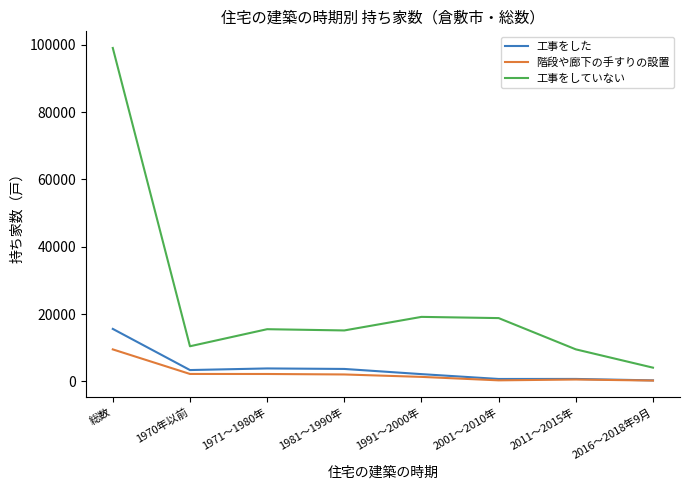

Rank the series by their maximum value, from highest to lowest.

工事をしていない, 工事をした, 階段や廊下の手すりの設置